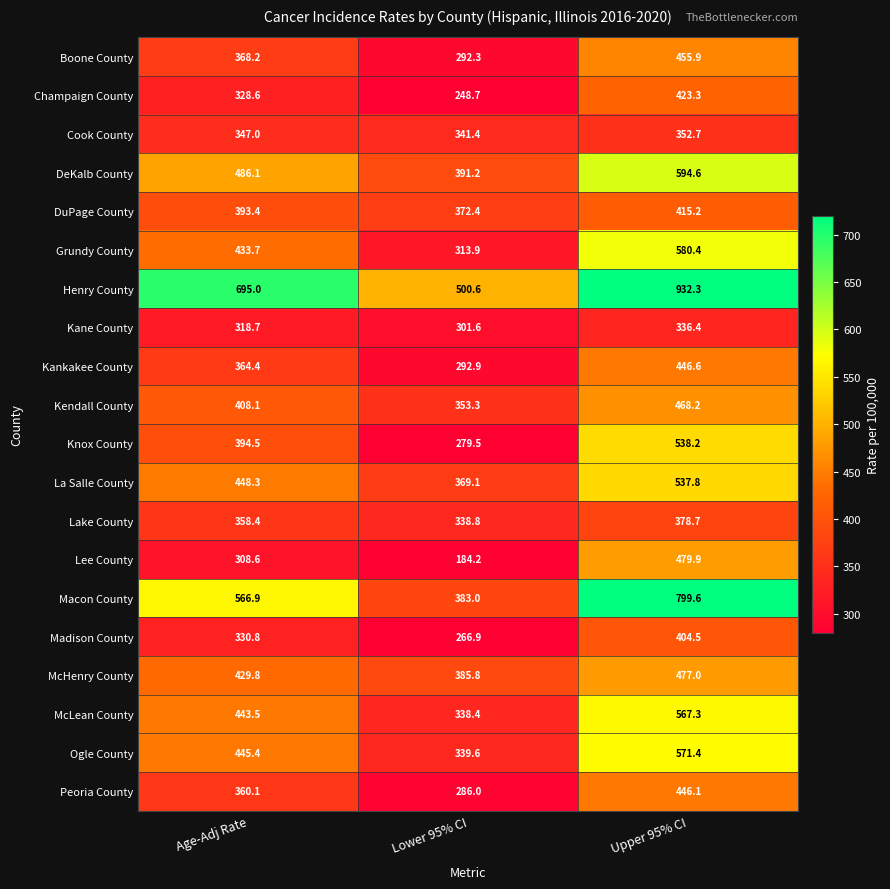

True or false: Henry County has a value of 662.0 at Lower 95% CI.

False